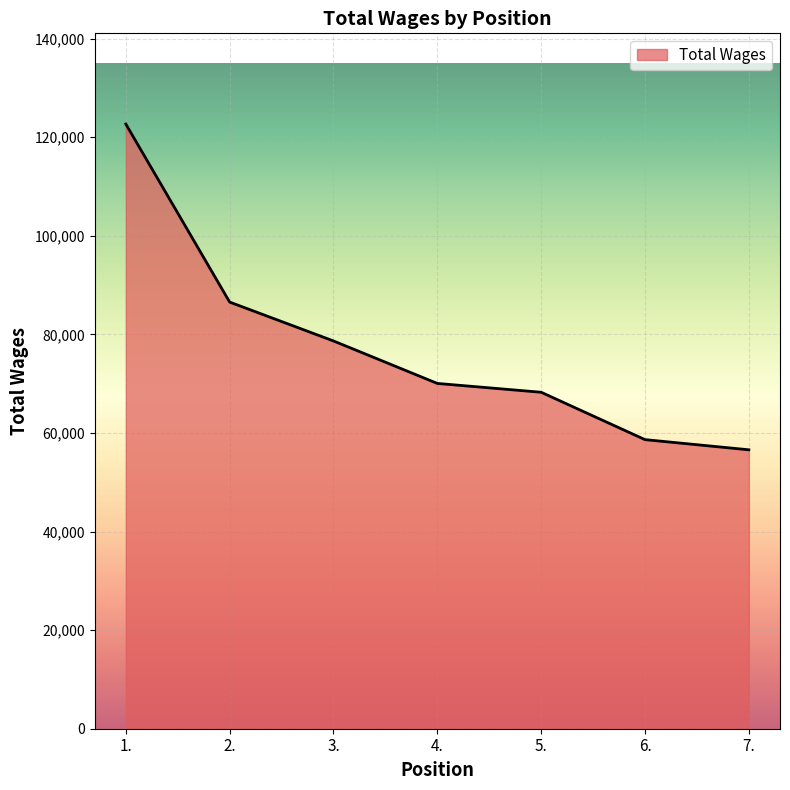

What is the average value?

77339